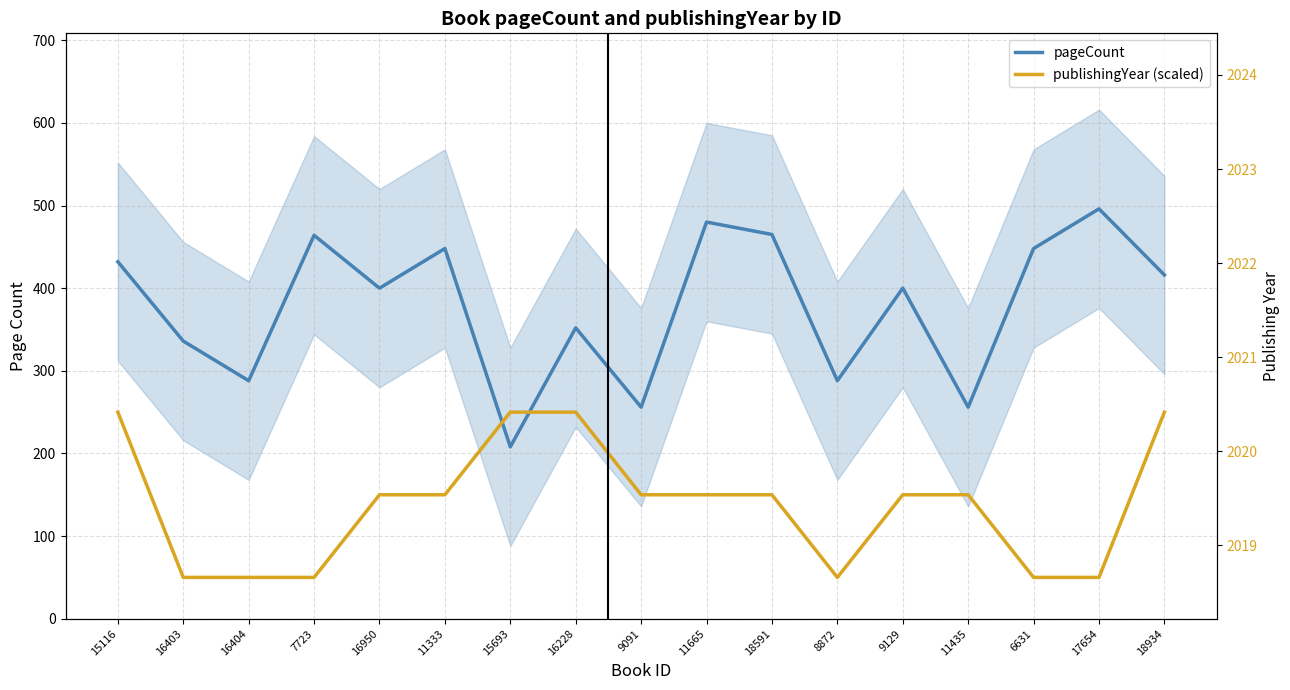

Rank the categories by pageCount value from lowest to highest.

15693, 9091, 11435, 16404, 8872, 16403, 16228, 16950, 9129, 18934, 15116, 11333, 6631, 7723, 18591, 11665, 17654